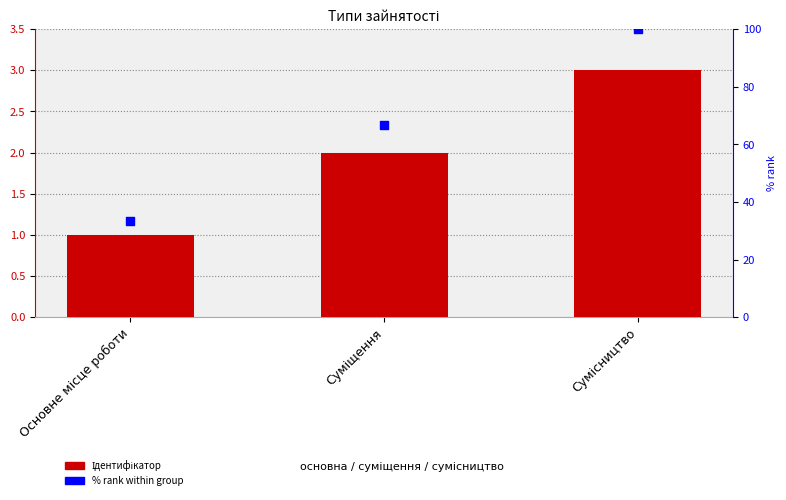

What are all the series names shown in the legend?

Ідентифікатор, % rank within group